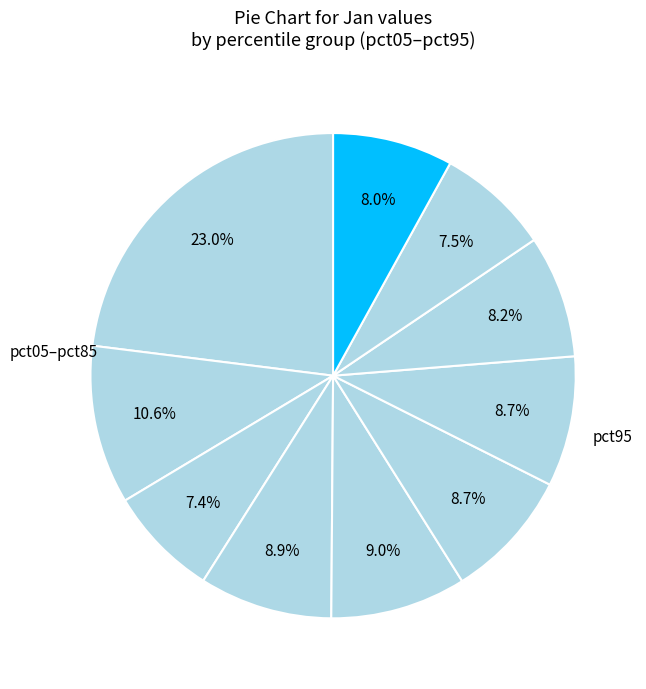

Count the number of slices in the pie.

10